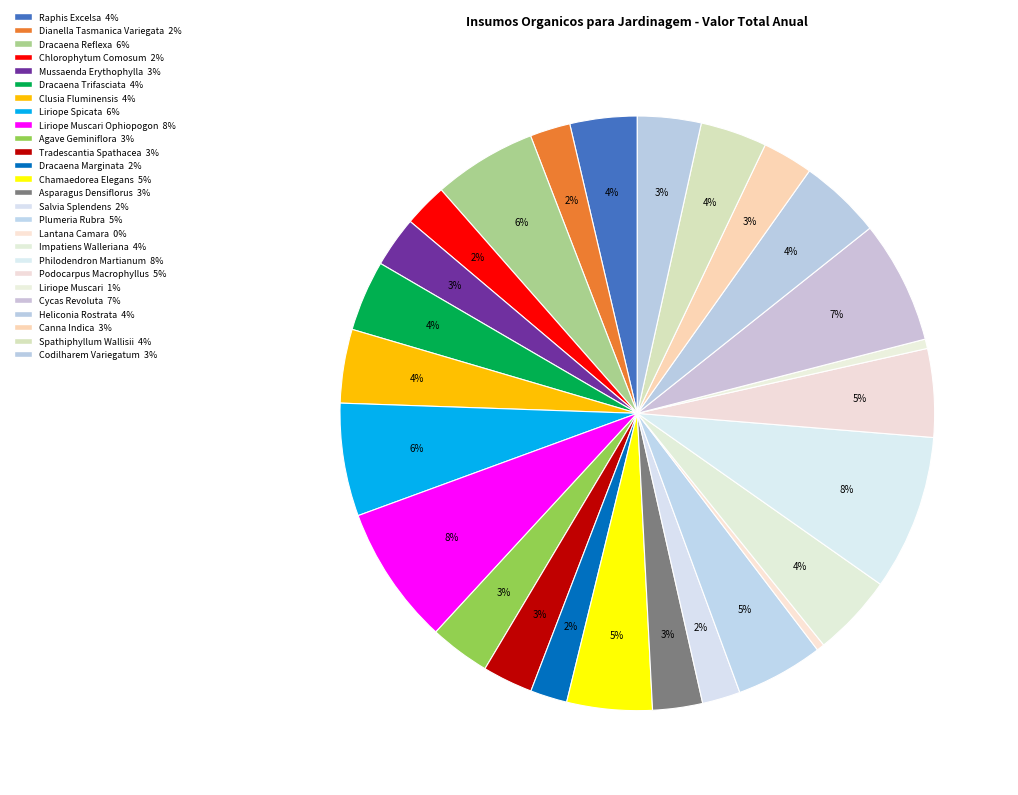

What is the smallest slice in the pie chart?

Lantana Camara